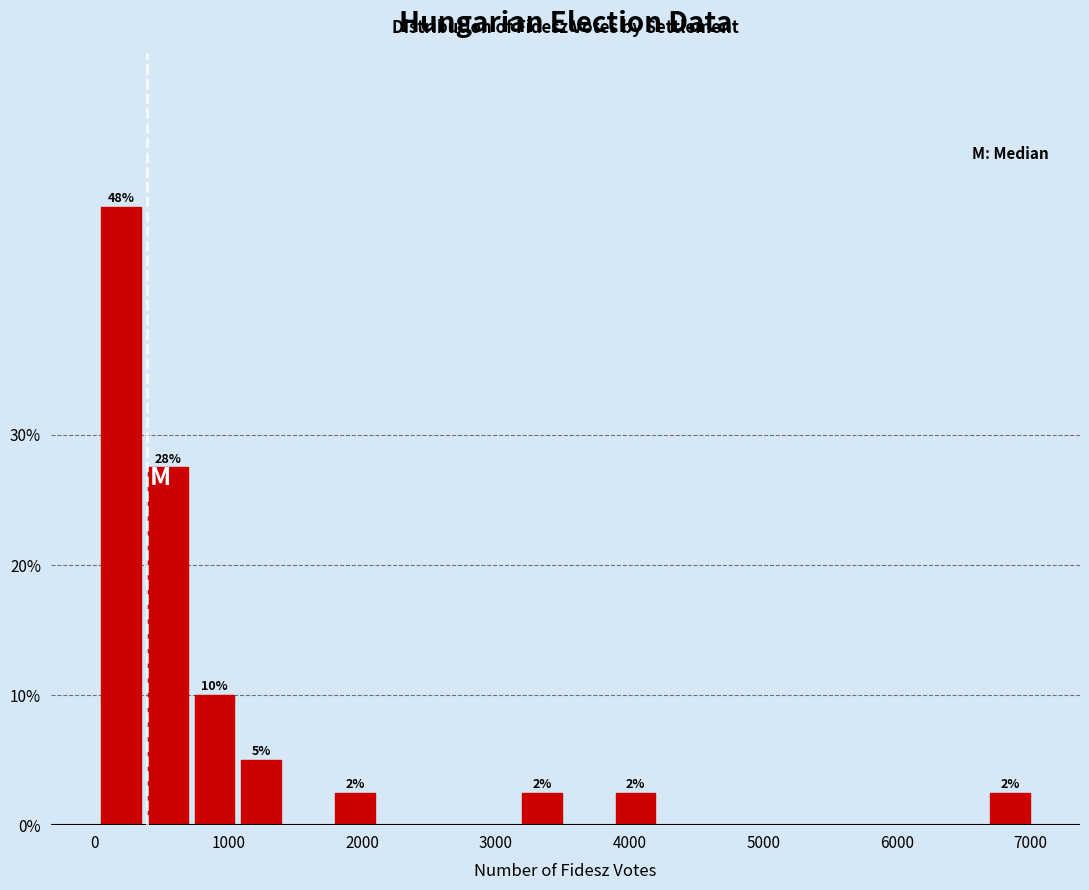

Around what value on the x-axis is the tallest bar? Give the approximate position of its centre, as read against the axis.

200